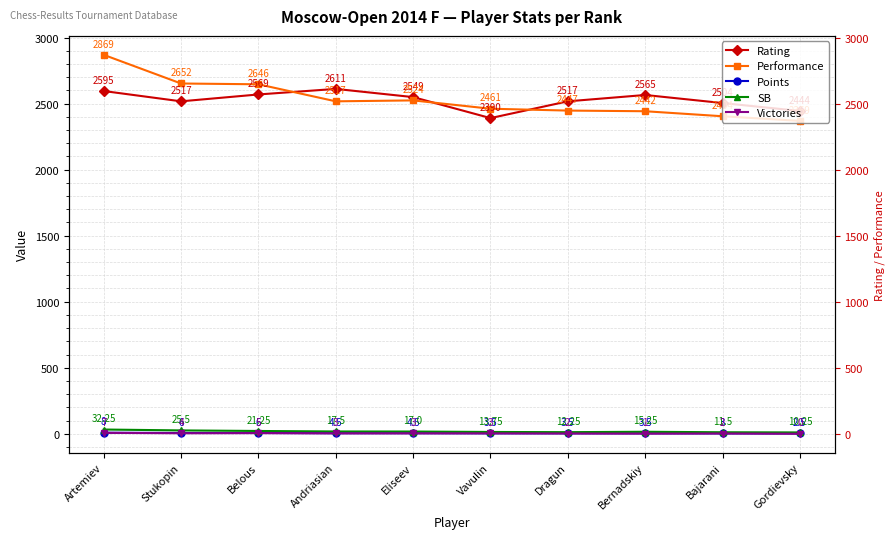

True or false: Rating and Victories intersect in this chart.

False